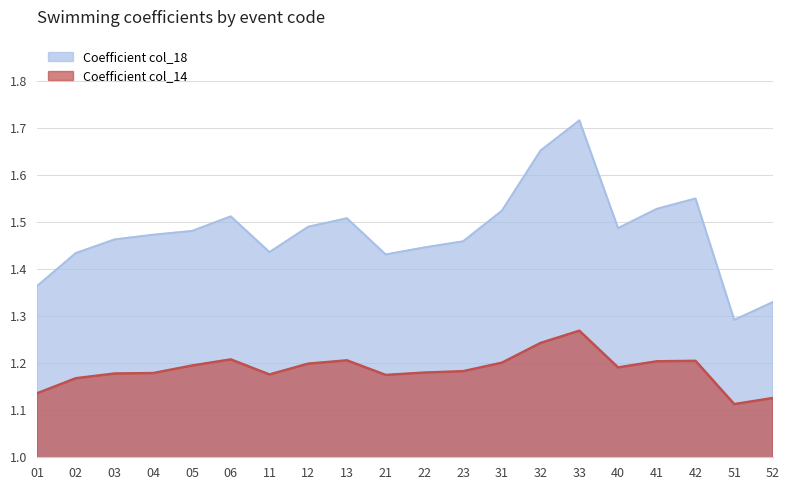

In Coefficient col_18, how many points are higher than both neighbors (excluding endpoints)?

4